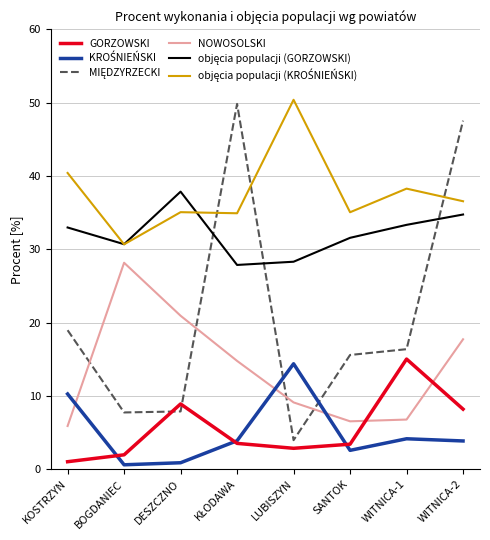

Count the number of data series in this chart.

6